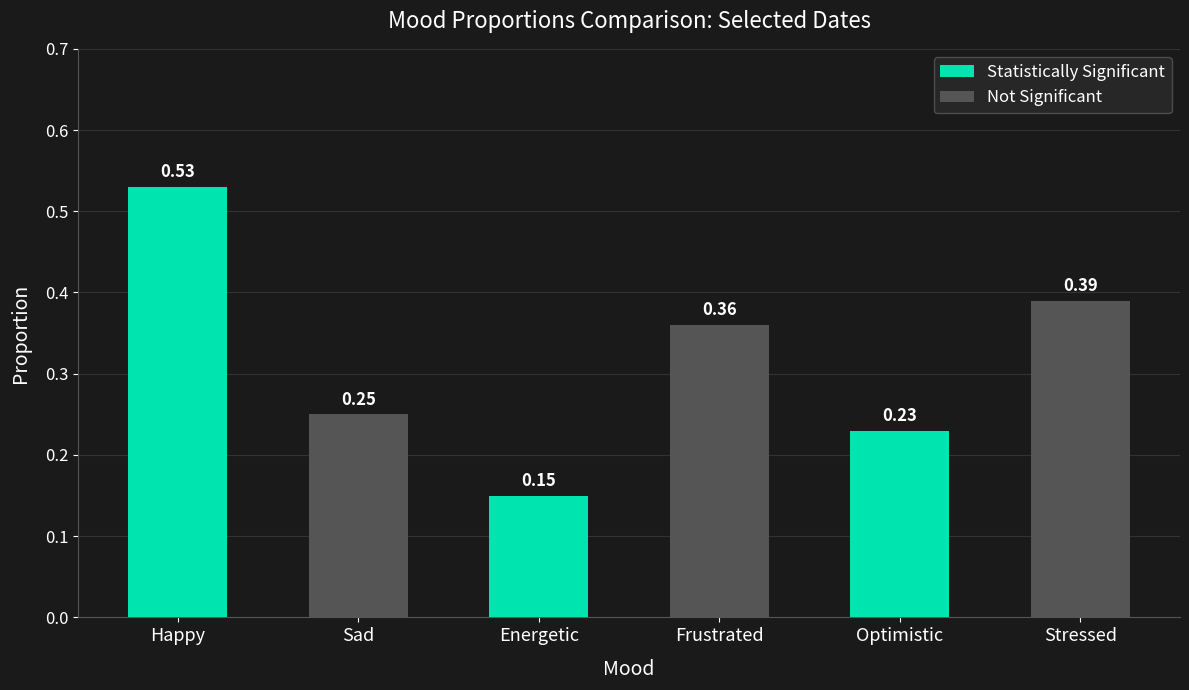

What is the total value across all series at Happy?

0.8